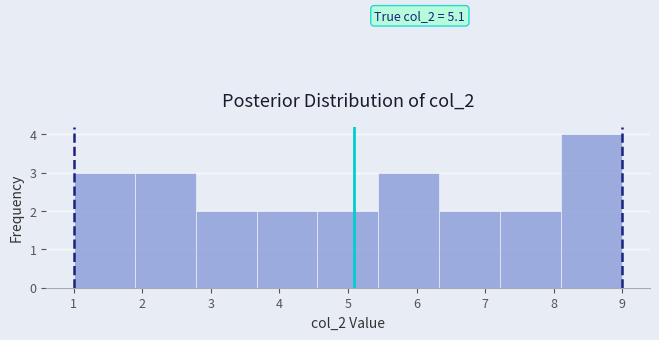

Which range on the x-axis has the tallest bar?

8.1 to 9.0